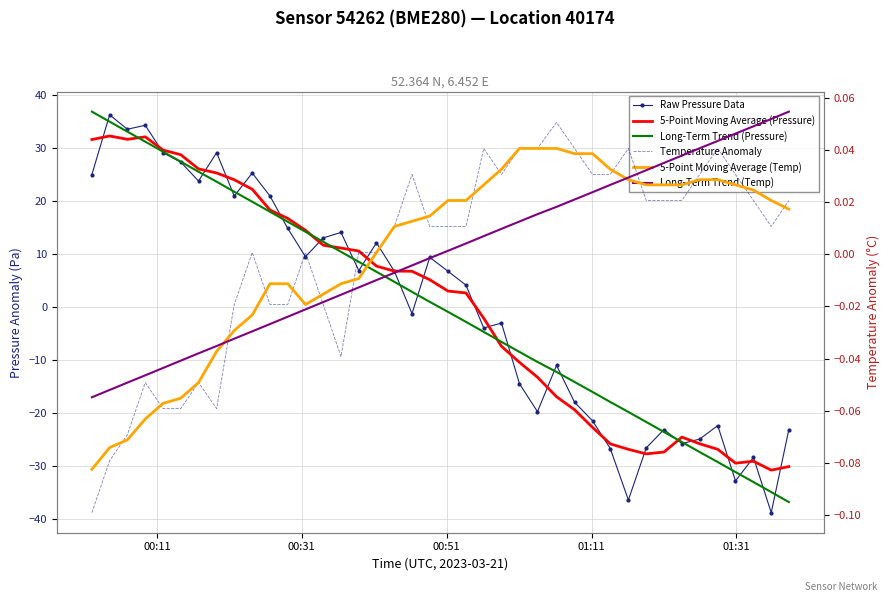

How many values in Long-Term Trend (Pressure) are above zero?

20